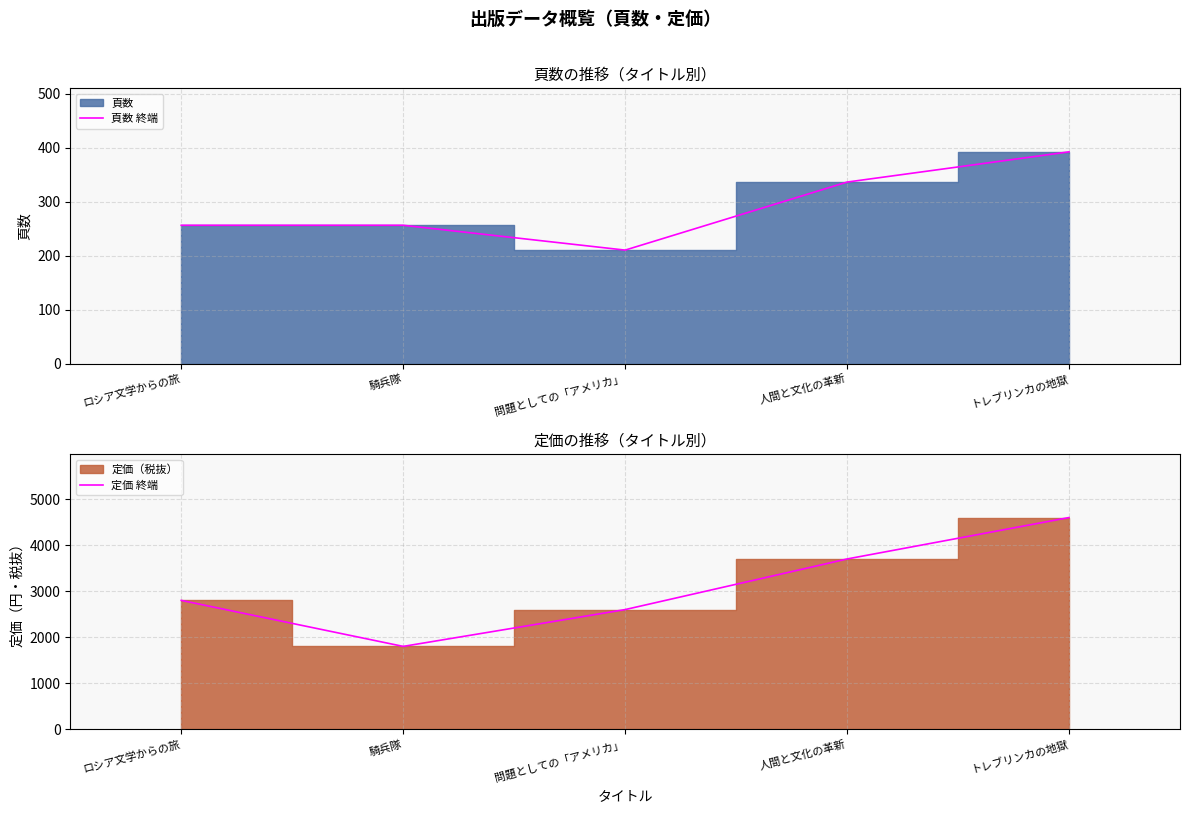

What is the spread (max minus min) of values at トレブリンカの地獄?

4208